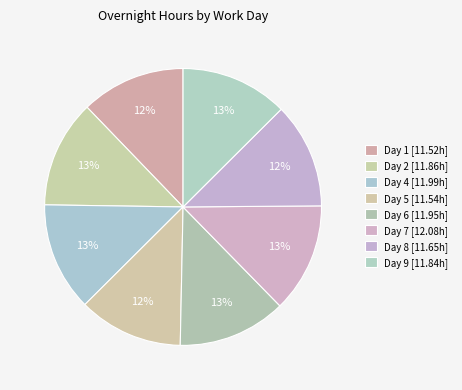

How many slices are in this pie chart?

8